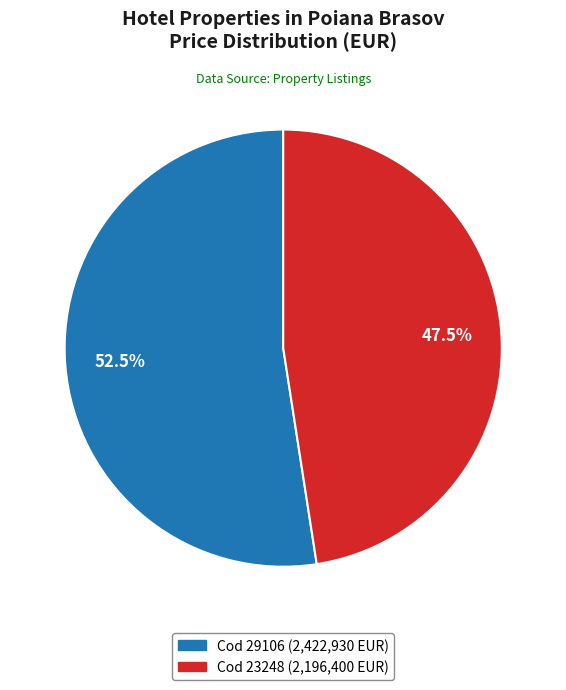

How many slices are in this pie chart?

2